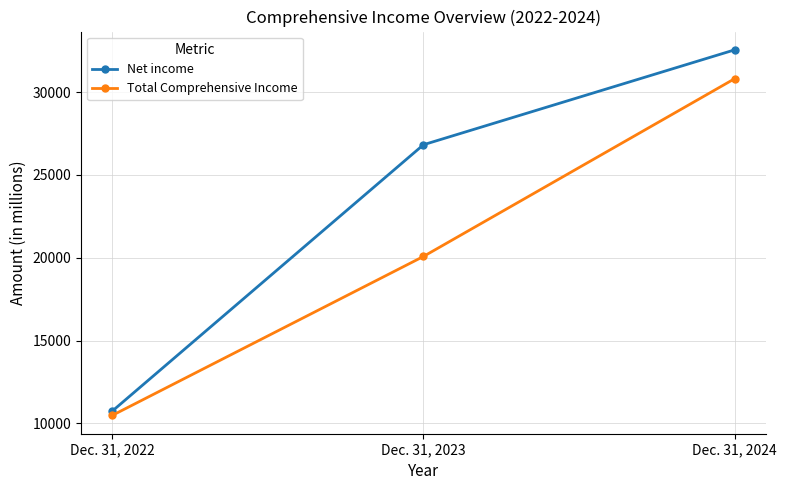

Rank the series at Dec. 31, 2023 from highest to lowest value.

Net income, Total Comprehensive Income